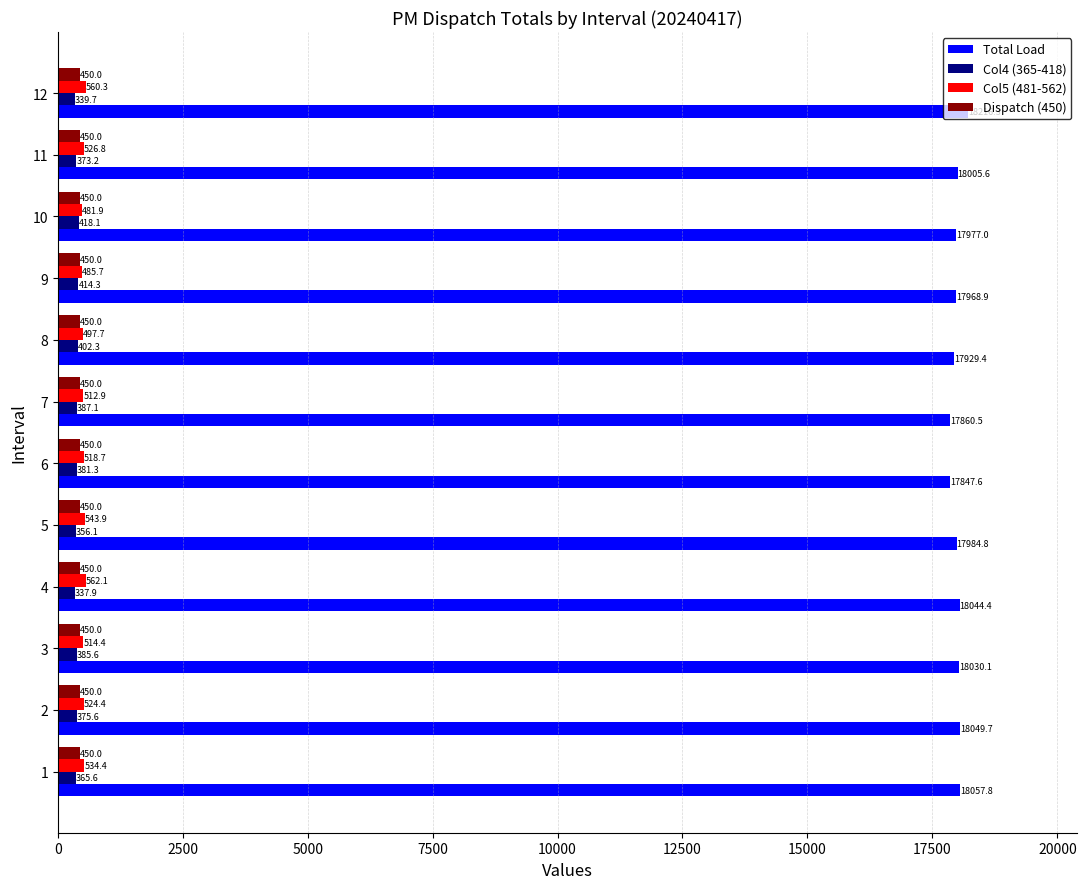

Count the number of categories in the chart.

12